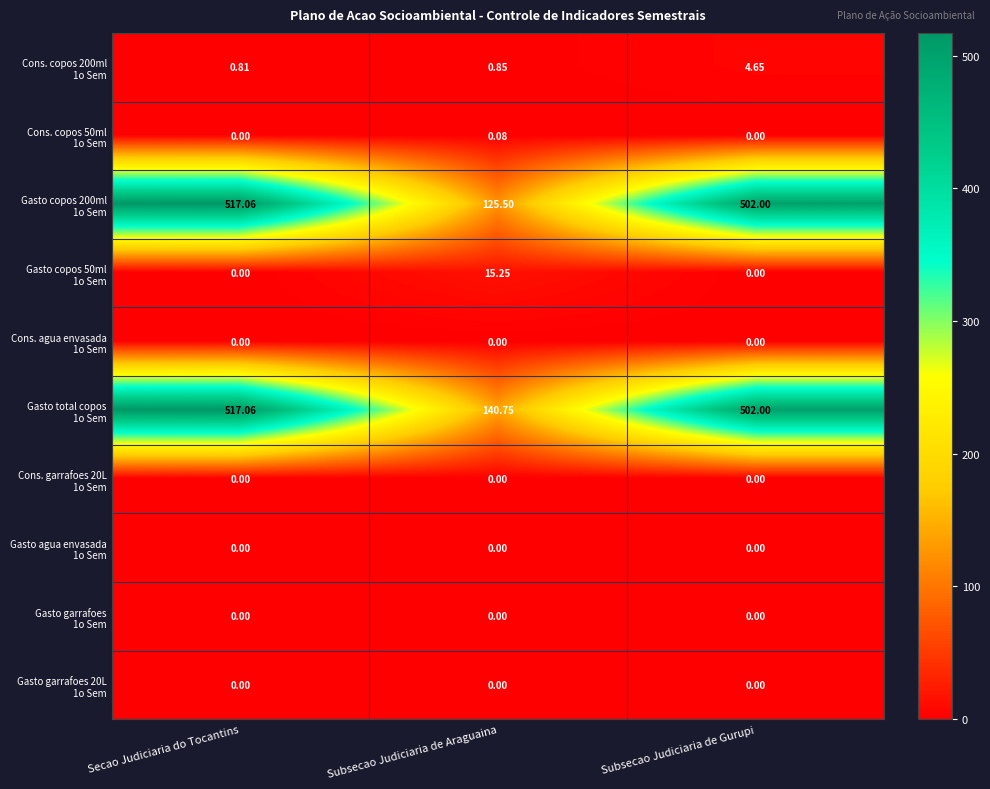

At which category is the sum across all series the highest?

Secao Judiciaria do Tocantins